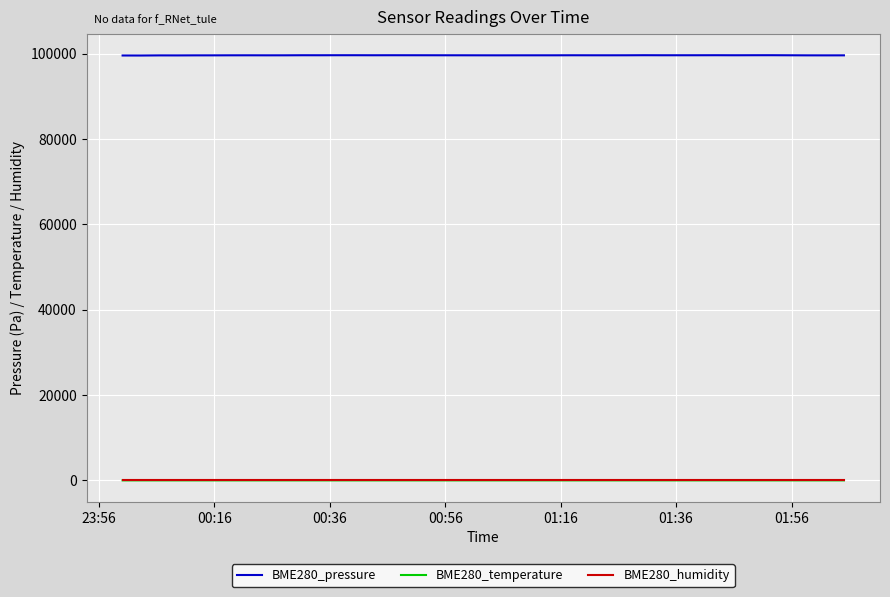

Which series has the largest range (max minus min)?

BME280_pressure